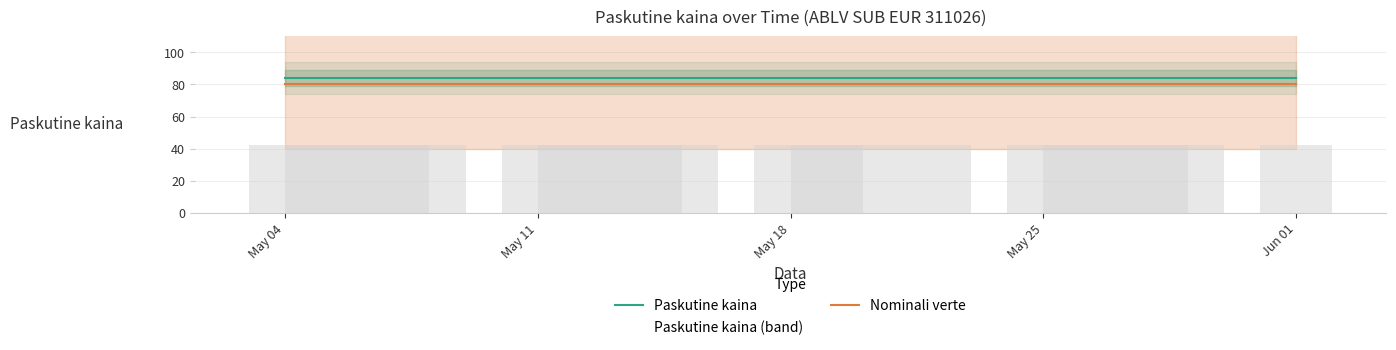

What is the minimum value for Nominali verte?

80.0